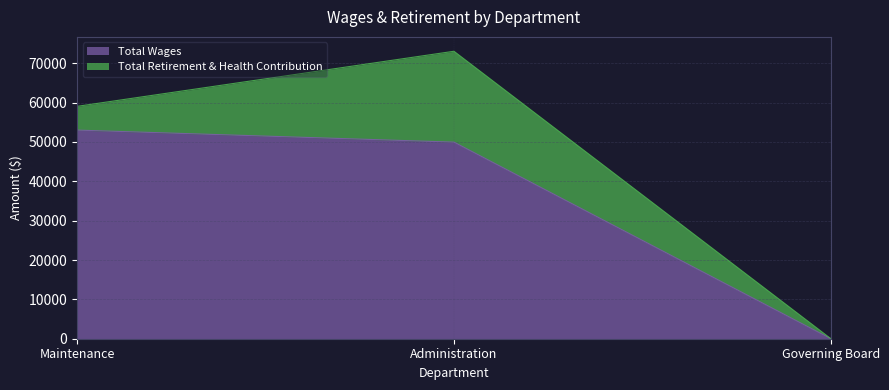

At which label is the value closest to 26504?

Administration